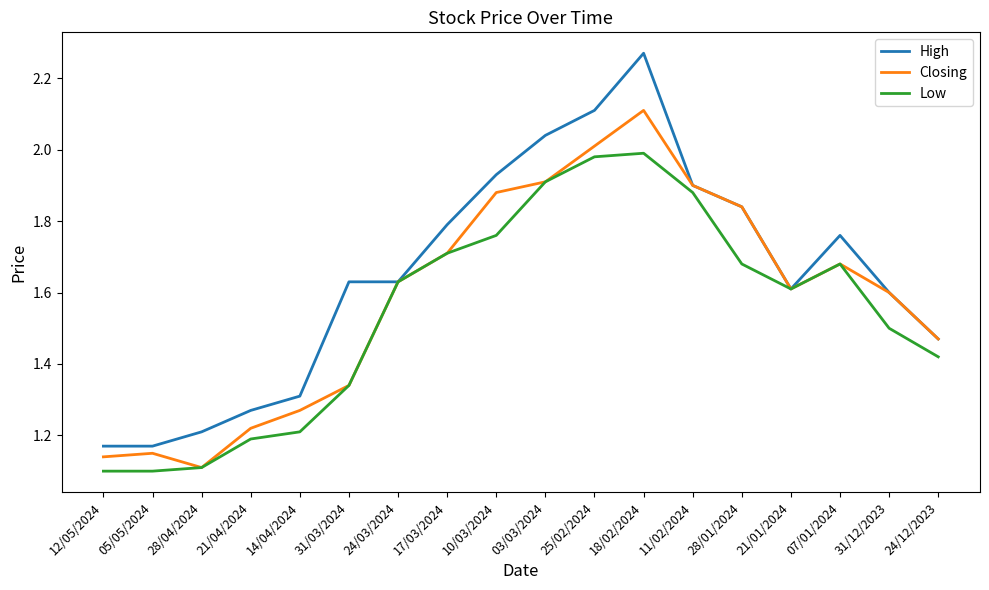

Which series has the largest total across all categories?

High